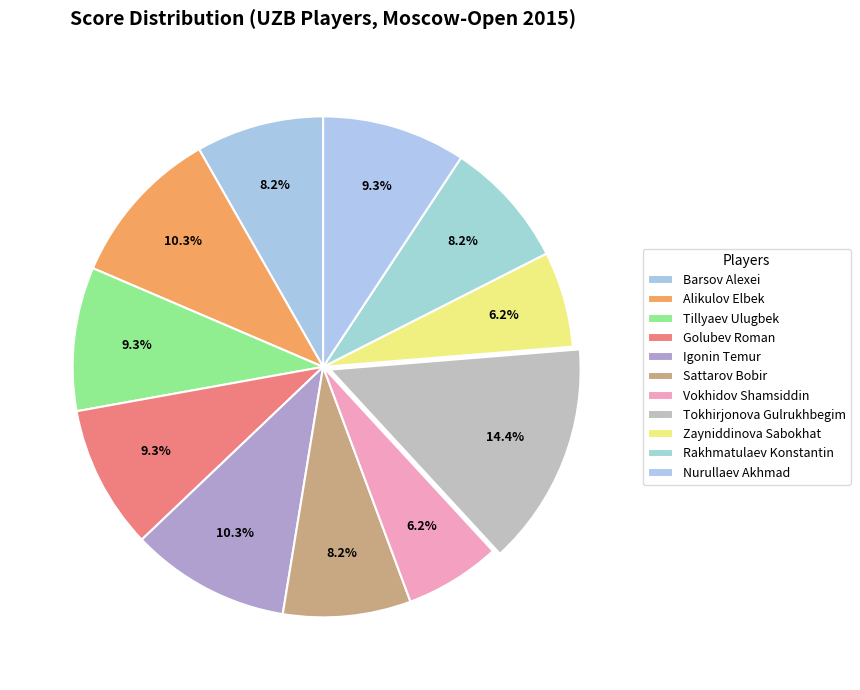

To the nearest percent, what percentage of the pie is Barsov Alexei?

8%